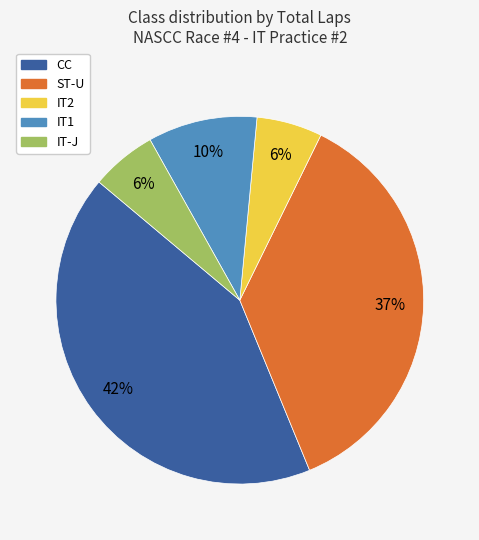

Which category has the biggest portion of the pie?

CC